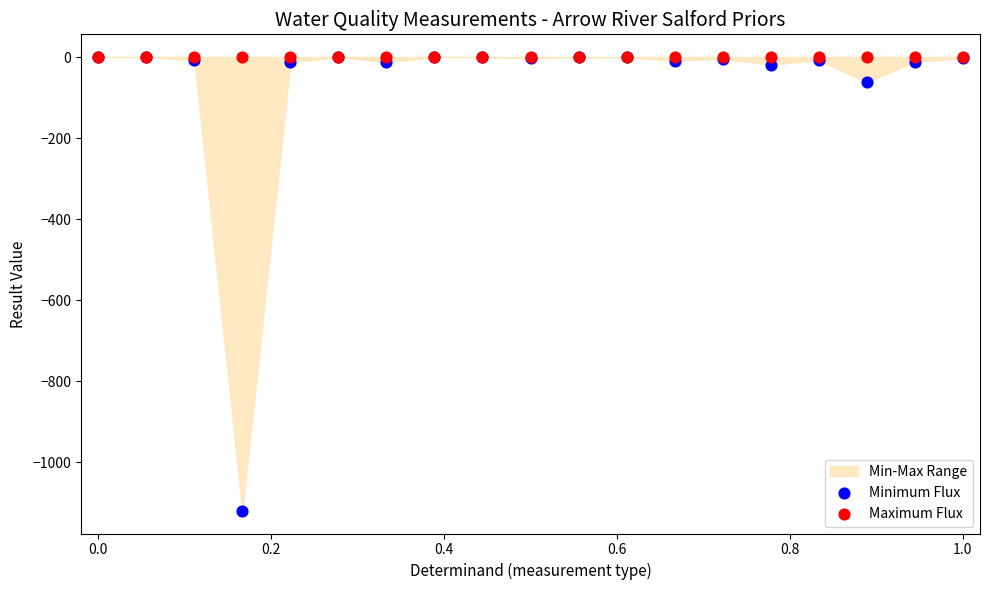

Which series contains the lowest Y value?

Minimum Flux